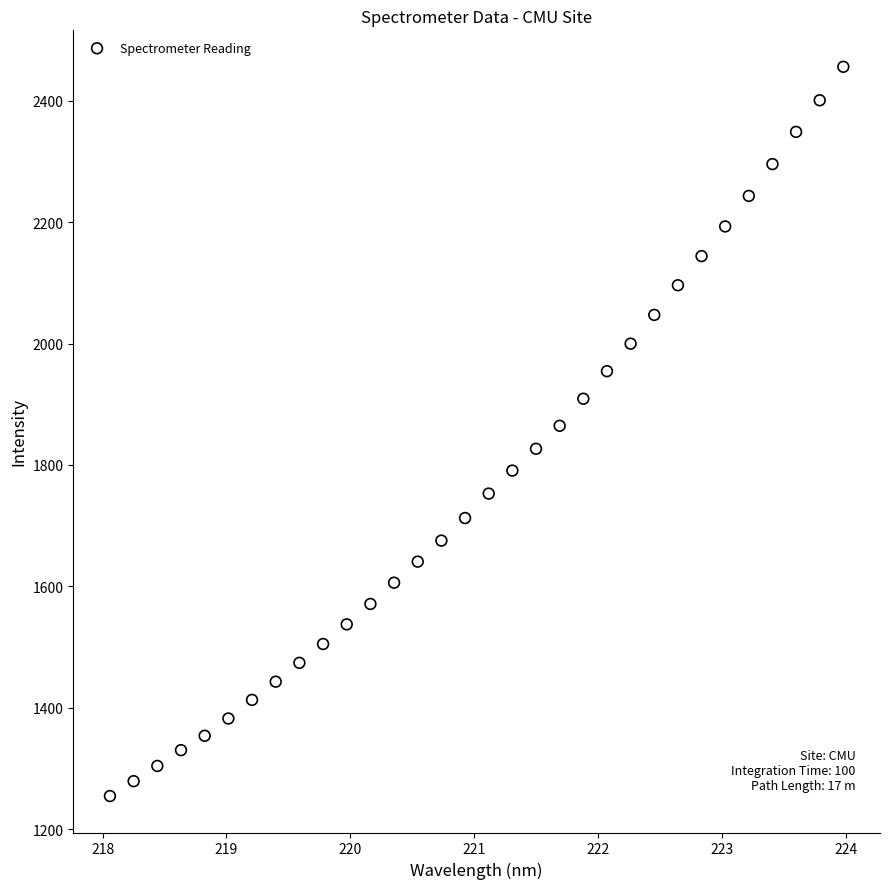

What is the range of X values (max minus min)?

5.9